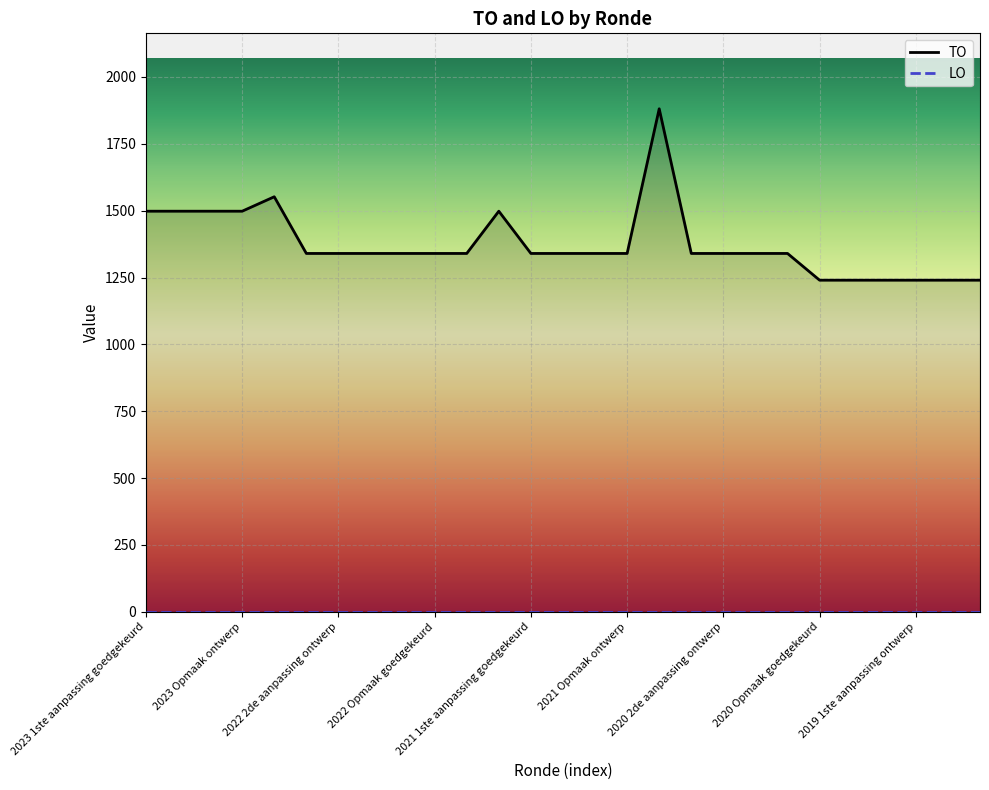

Count the number of data series in this chart.

2